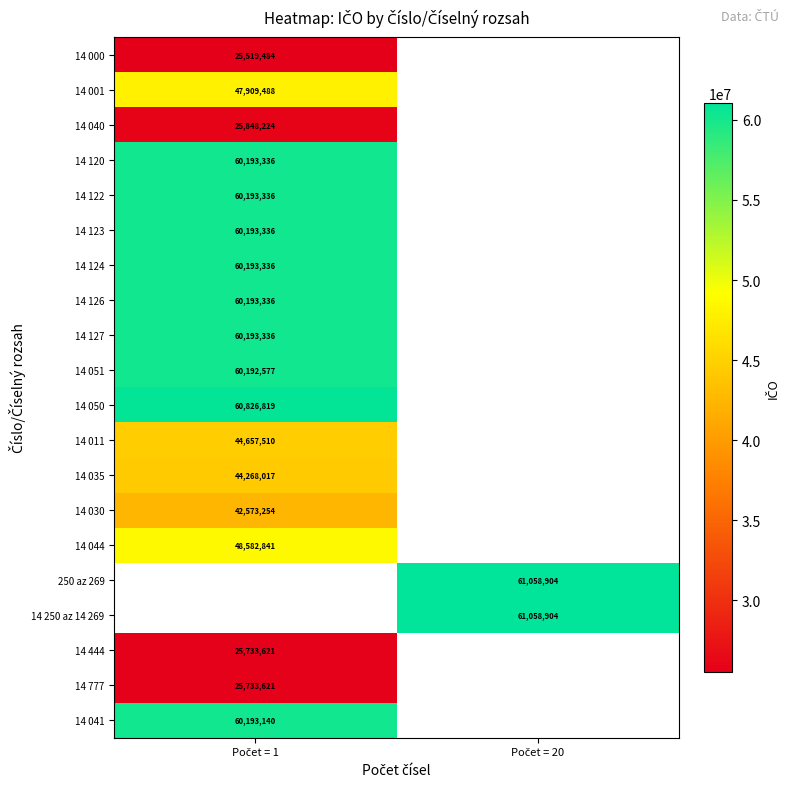

What is the lowest value of the 14 120 series?

60193336.0